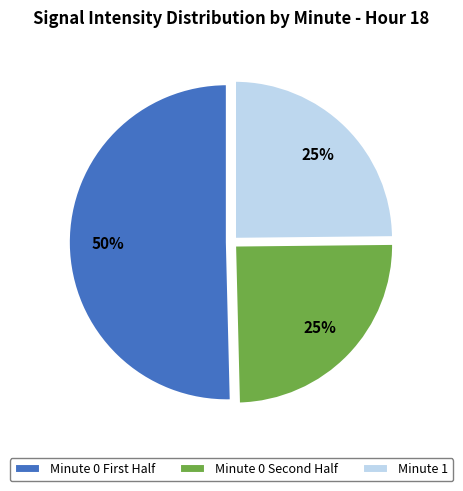

What is the majority slice?

Minute 0 First Half